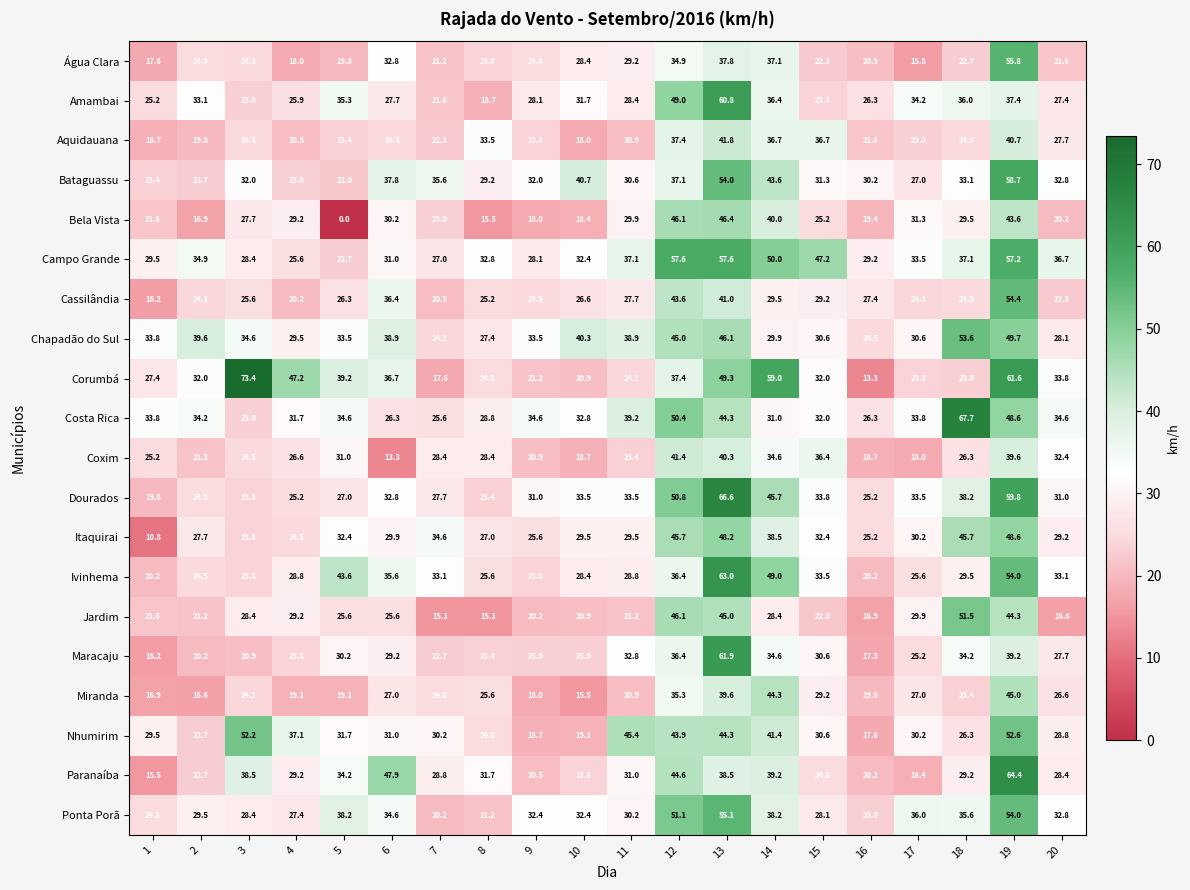

The Amambai series shows 36.4 at 14. True or false?

True